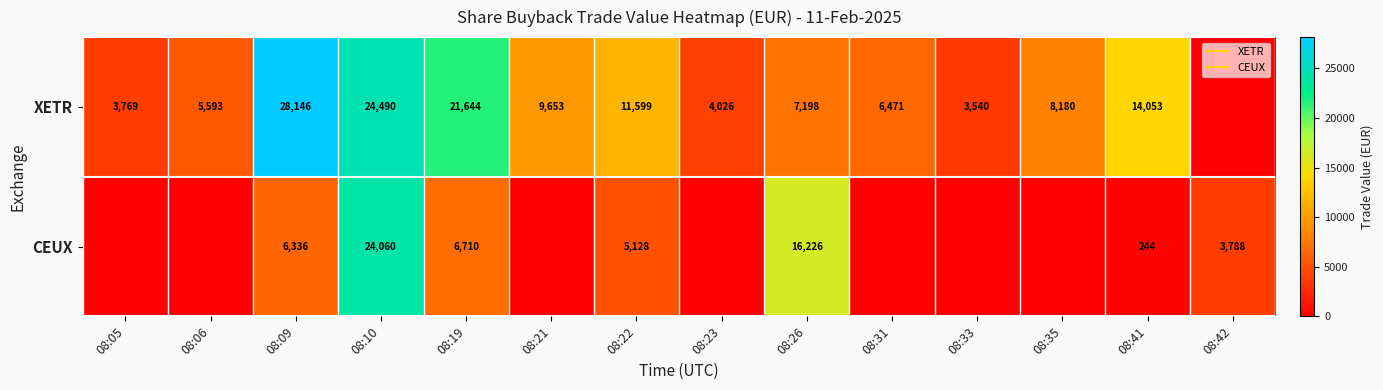

How many values in the CEUX series exceed 244?

7